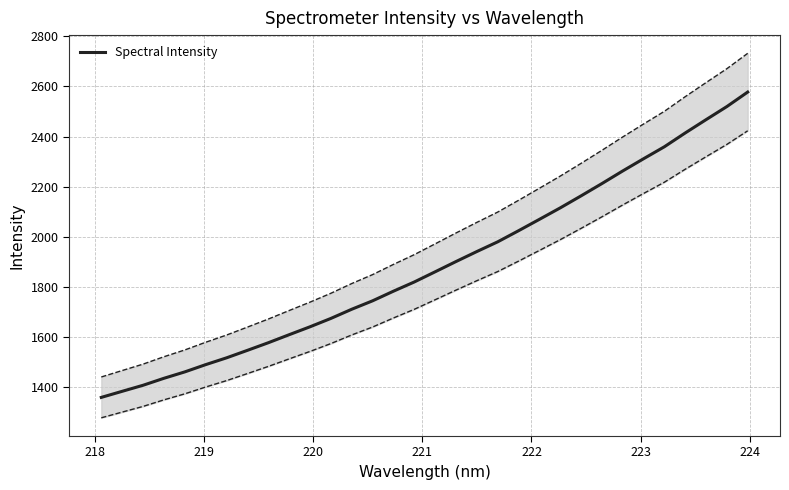

What is the maximum value for Spectral Intensity?

2577.5